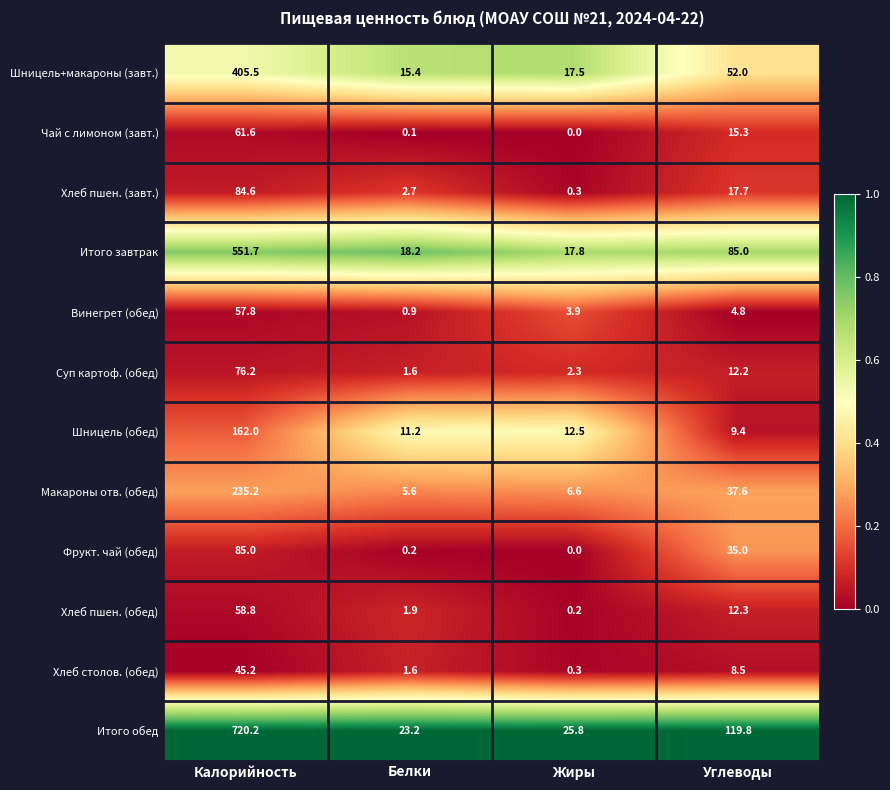

At which label is Шницель (обед) closest to 85?

Жиры